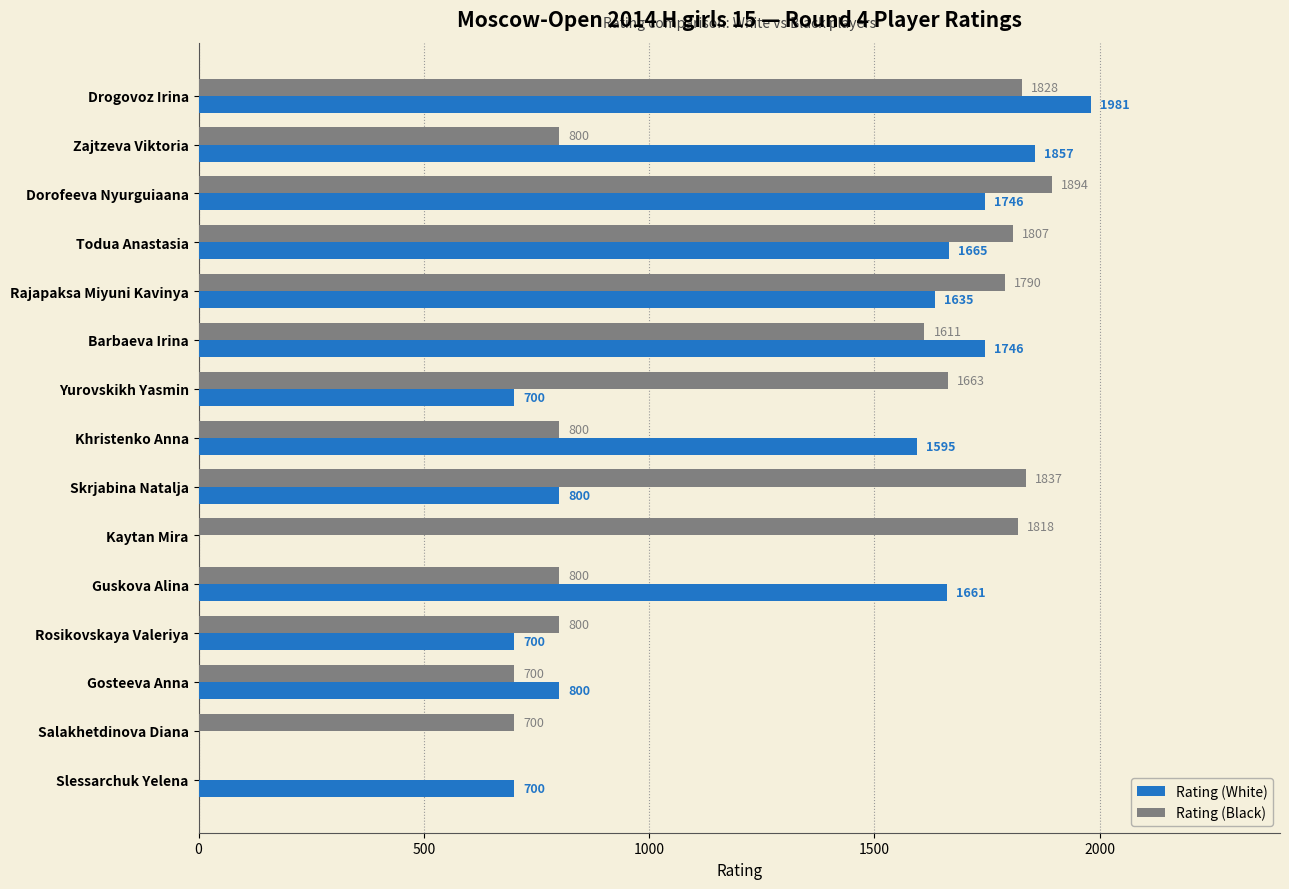

Is it true that Rating (Black) equals 2931 at Skrjabina Natalja?

False